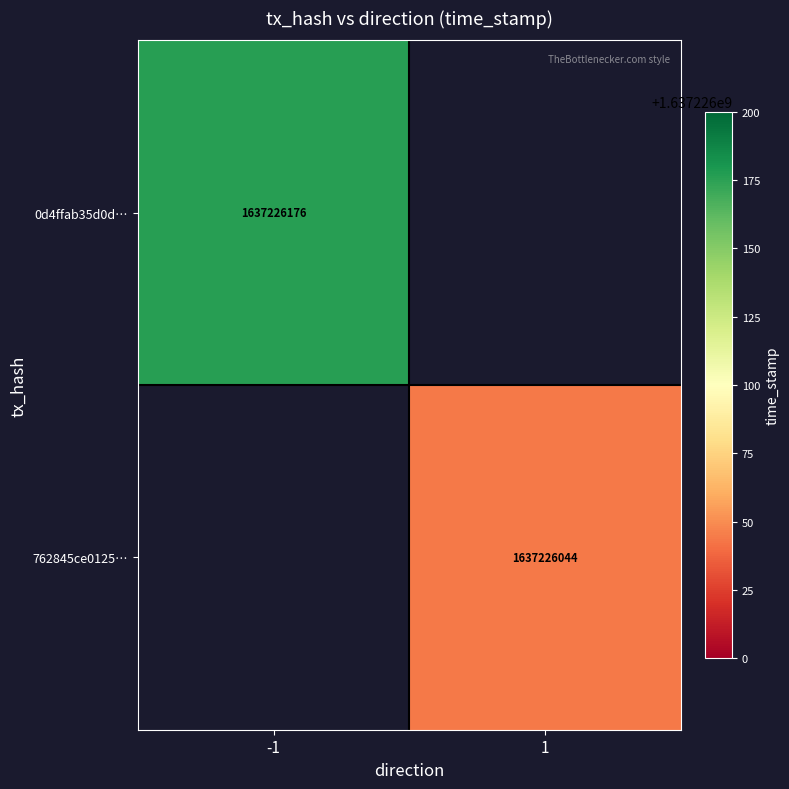

What is the highest value of the 0d4ffab35d0d… series?

1637226176.0